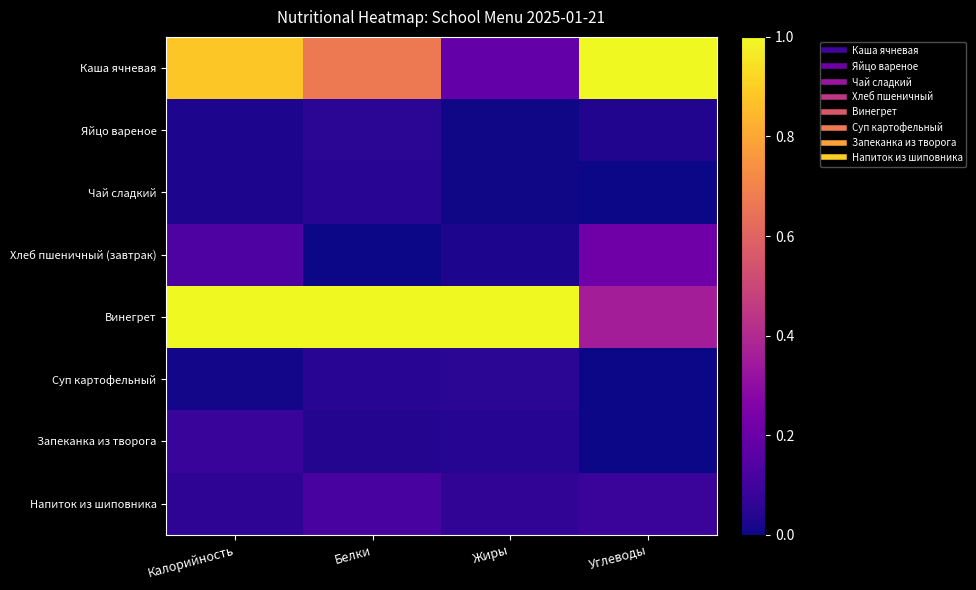

Reading right to left, transcribe all the data shown in this chart.

Каша ячневая: Углеводы=1.0	Жиры=0.2	Белки=0.7	Калорийность=0.9
Яйцо вареное: Углеводы=0.0	Жиры=0.0	Белки=0.1	Калорийность=0.0
Чай сладкий: Углеводы=0.0	Жиры=0.0	Белки=0.0	Калорийность=0.0
Хлеб пшеничный (завтрак): Углеводы=0.2	Жиры=0.0	Белки=0.0	Калорийность=0.1
Винегрет: Углеводы=0.4	Жиры=1.0	Белки=1.0	Калорийность=1.0
Суп картофельный: Углеводы=0.0	Жиры=0.1	Белки=0.0	Калорийность=0.0
Запеканка из творога: Углеводы=0.0	Жиры=0.0	Белки=0.0	Калорийность=0.1
Напиток из шиповника: Углеводы=0.1	Жиры=0.1	Белки=0.1	Калорийность=0.1